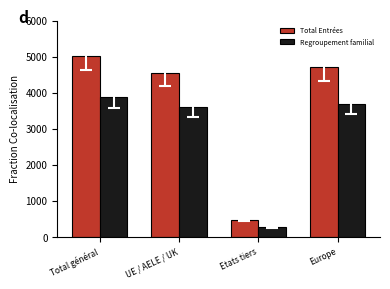

True or false: Regroupement familial has a value of 1864 at Total général.

False